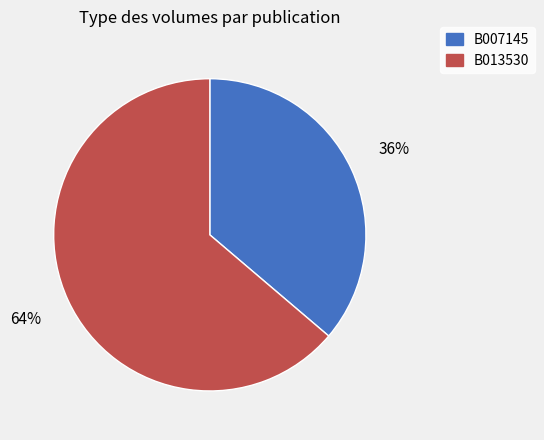

Which category has the biggest portion of the pie?

B013530